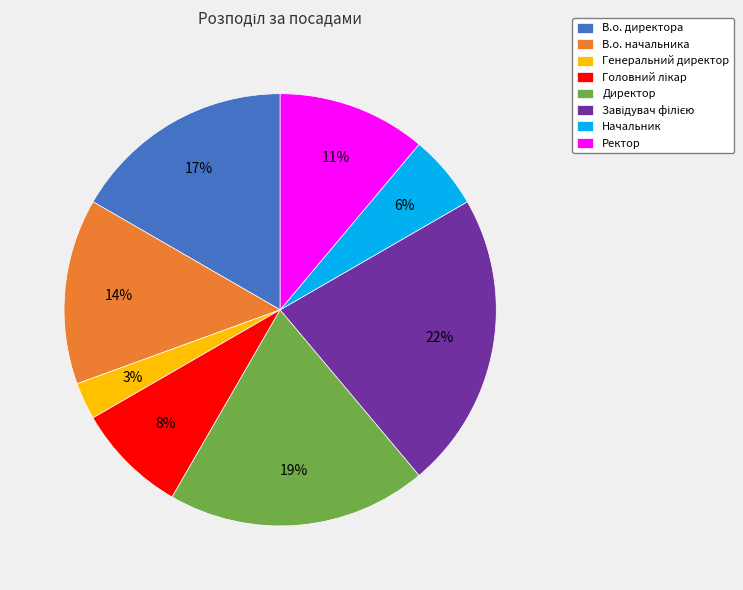

To the nearest percent, what is the average slice percentage?

12%